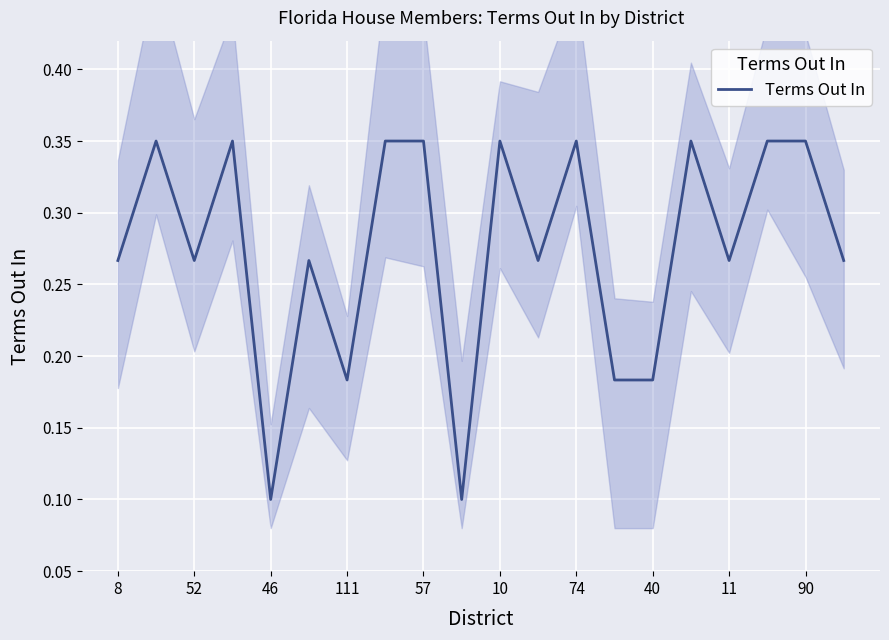

Which has a higher value, 8 or 19?

8